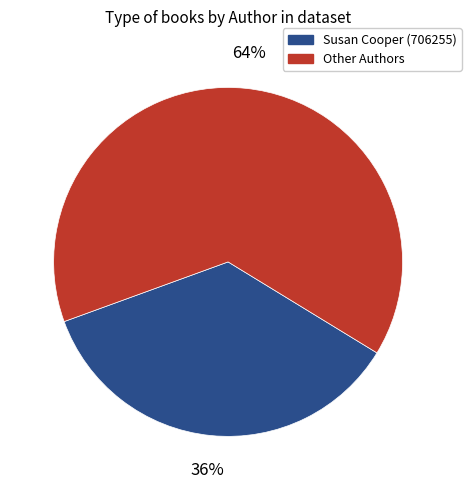

To the nearest percent, what is the average slice percentage?

50%